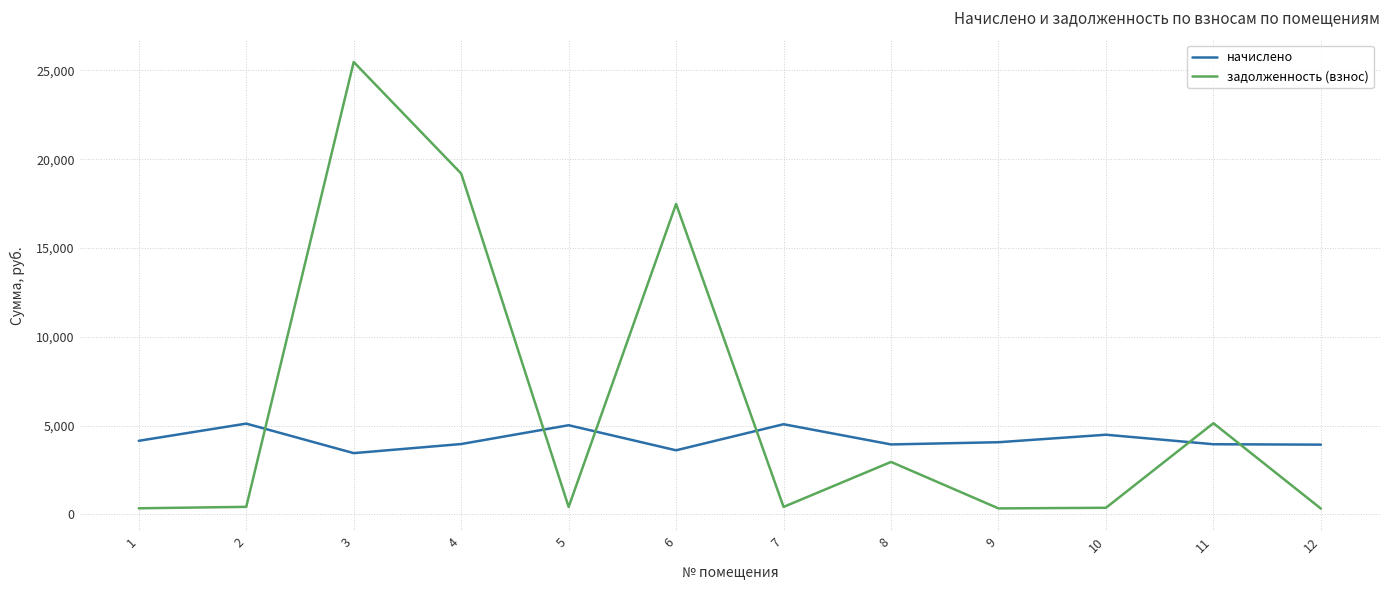

At which category is the sum across all series the highest?

3